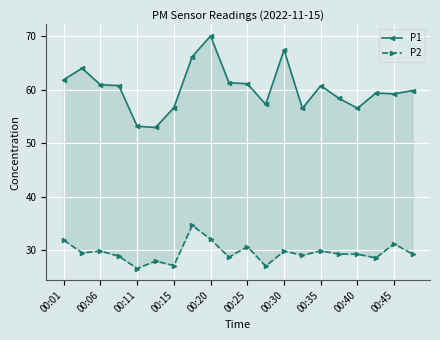

List the series in order of their peak value, lowest first.

P2, P1